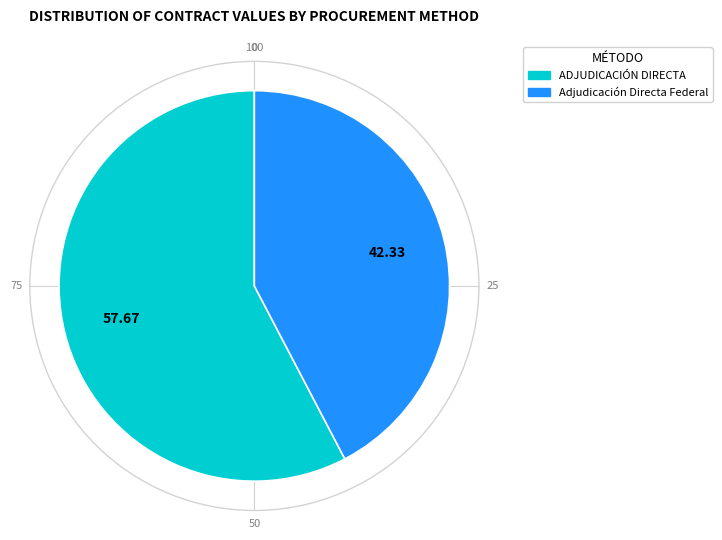

Do Adjudicación Directa Federal and ADJUDICACIÓN DIRECTA together represent more than half of the pie?

Yes